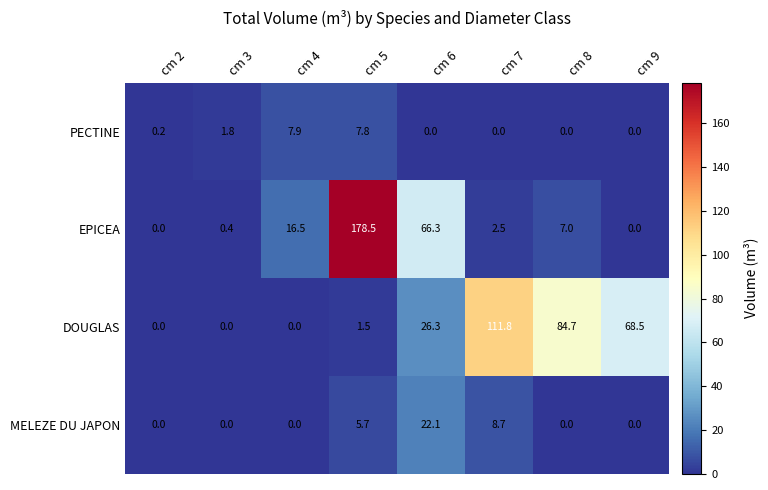

What is the total value across all series at cm 4?

24.4